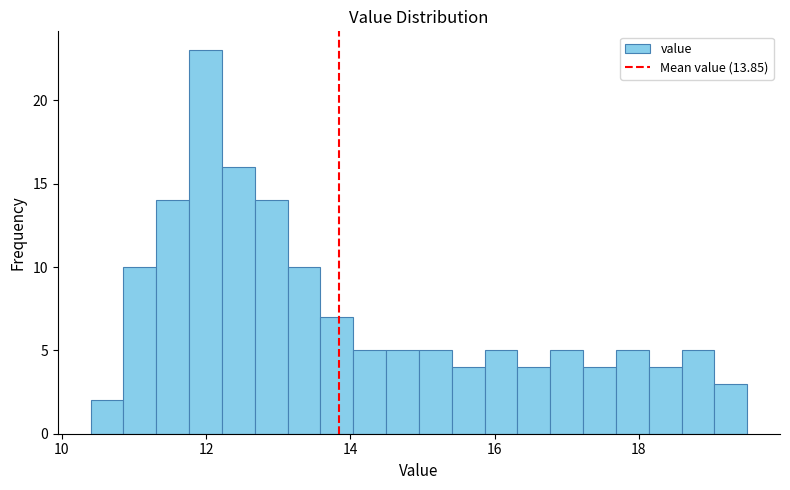

Read against the x-axis, roughly where is the centre of the tallest bar?

12.0